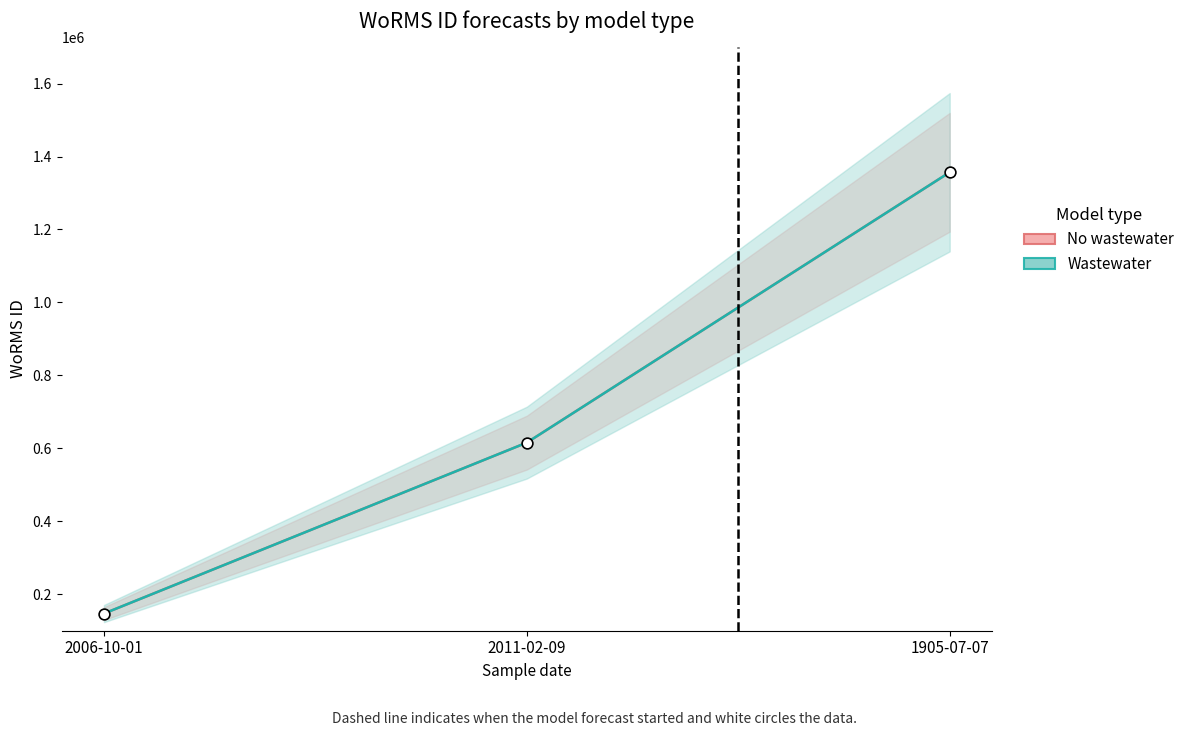

Which series contains the highest Y value?

No wastewater